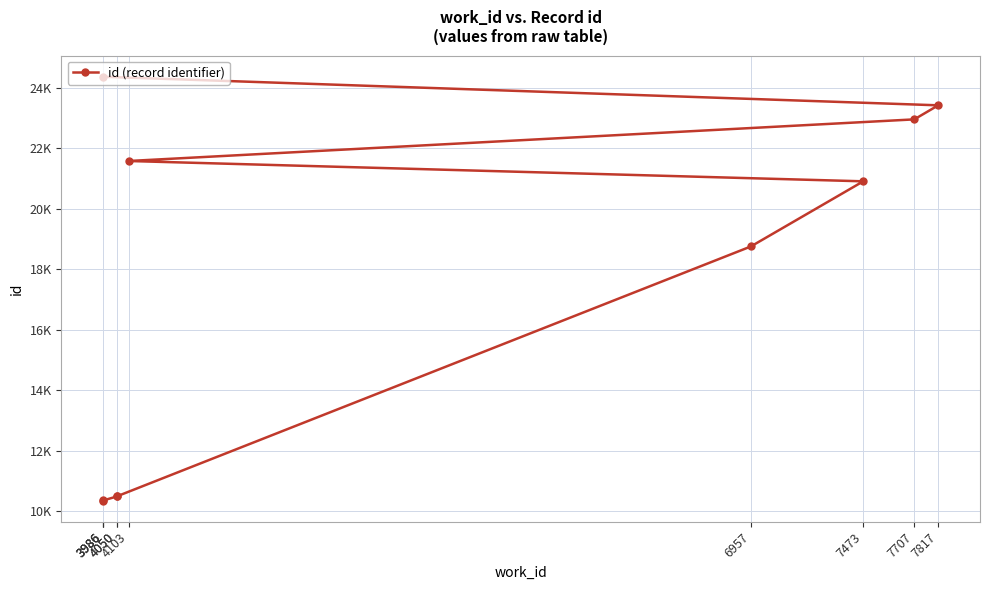

What is the label of the 4th point from the left?

4050